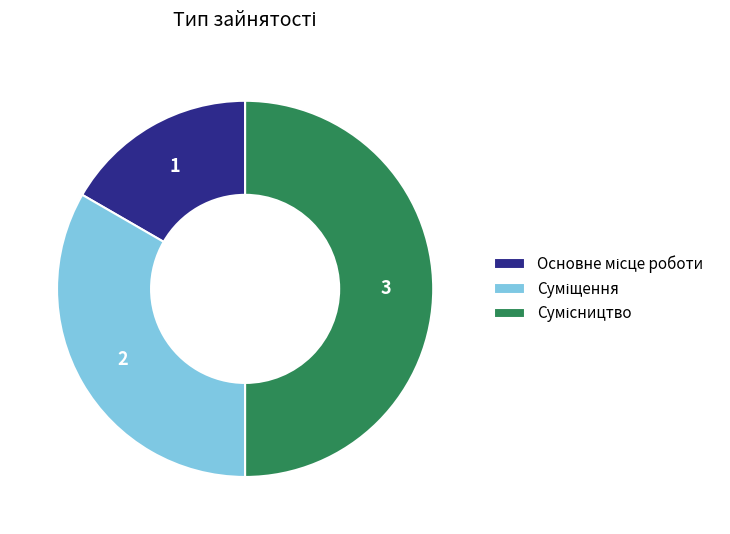

How many slices are in this pie chart?

3